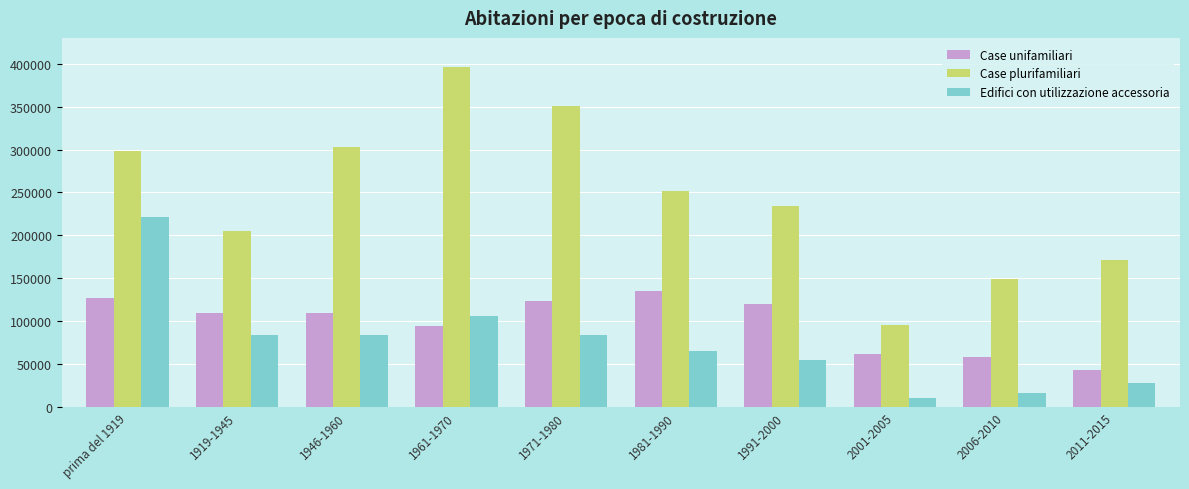

Which series has the widest spread of values?

Case plurifamiliari